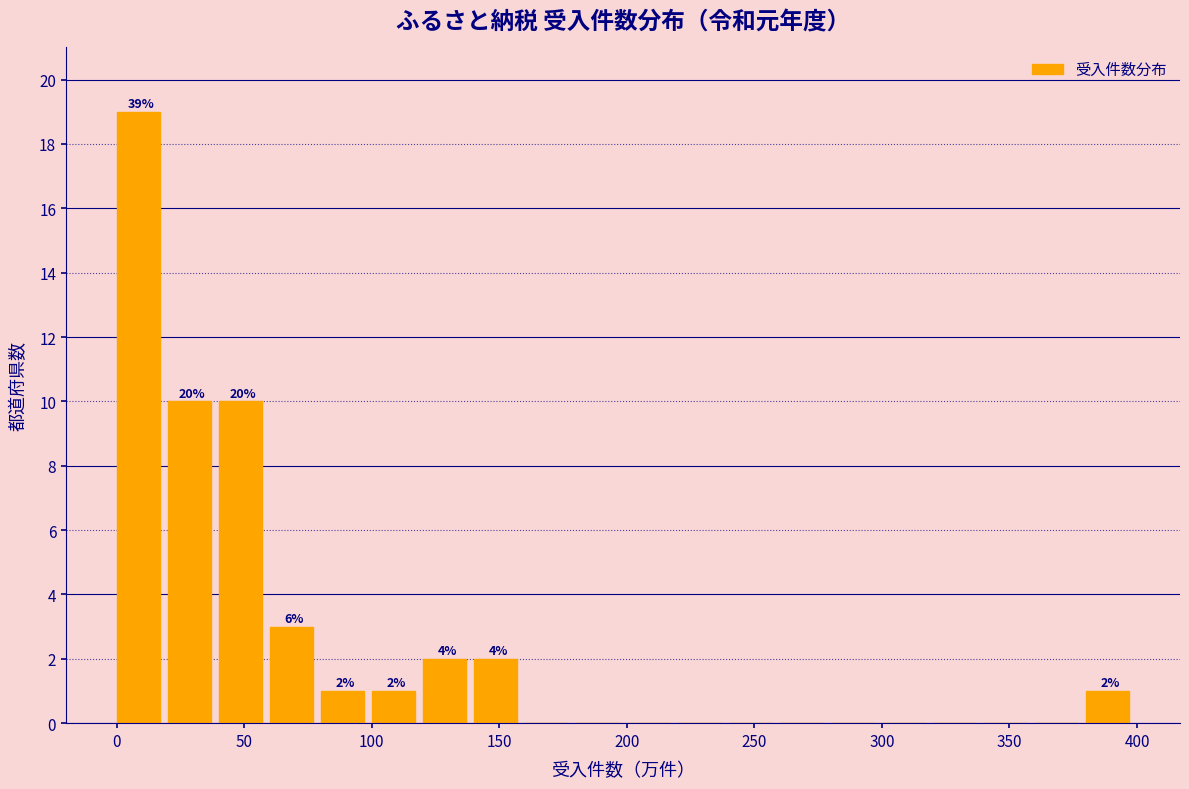

Over which range of the x-axis is the bar tallest?

0 to 20